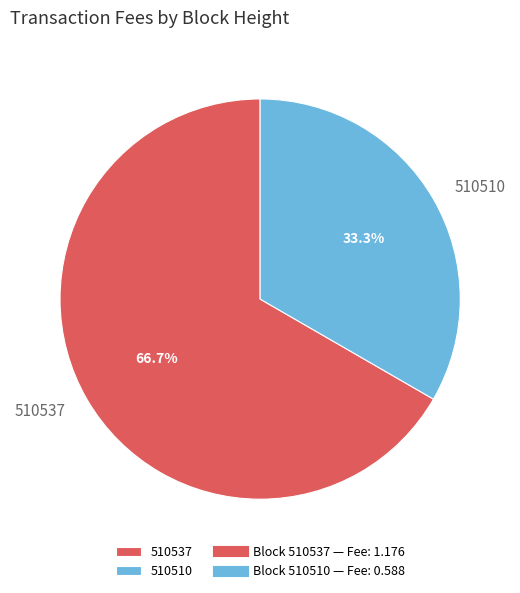

To the nearest percent, what is the difference between the largest and smallest slice percentages?

33%